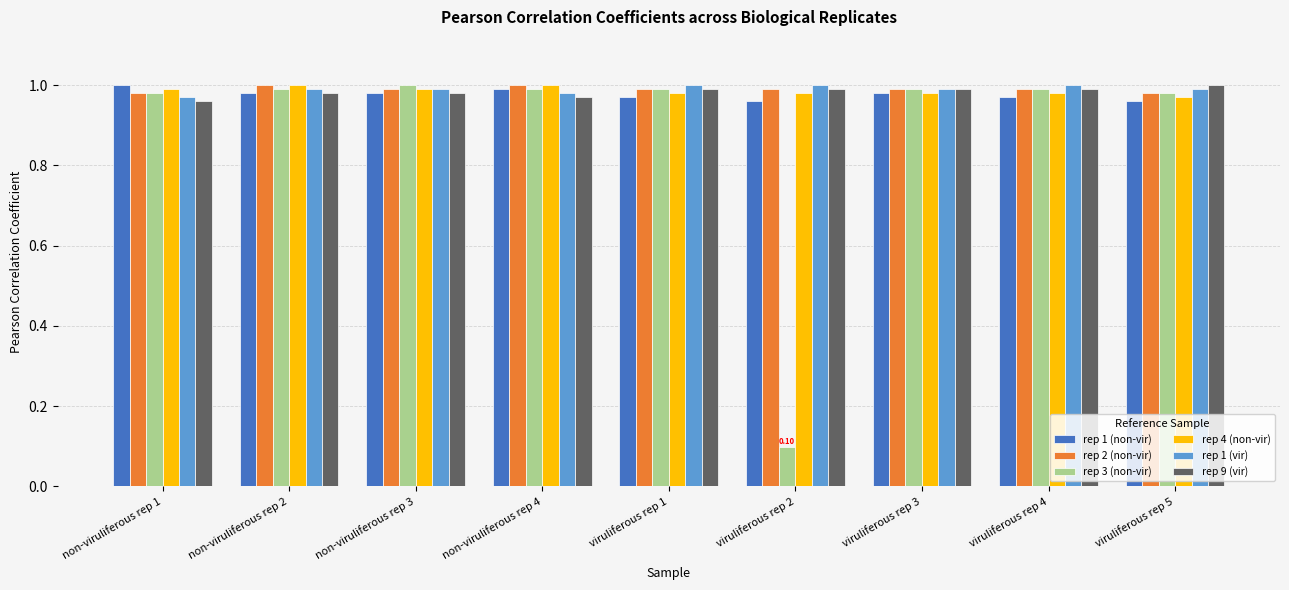

How many bars are there in each group?

6